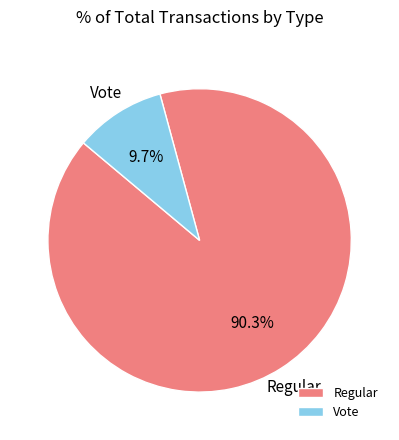

Which category has the smallest portion of the pie?

Vote